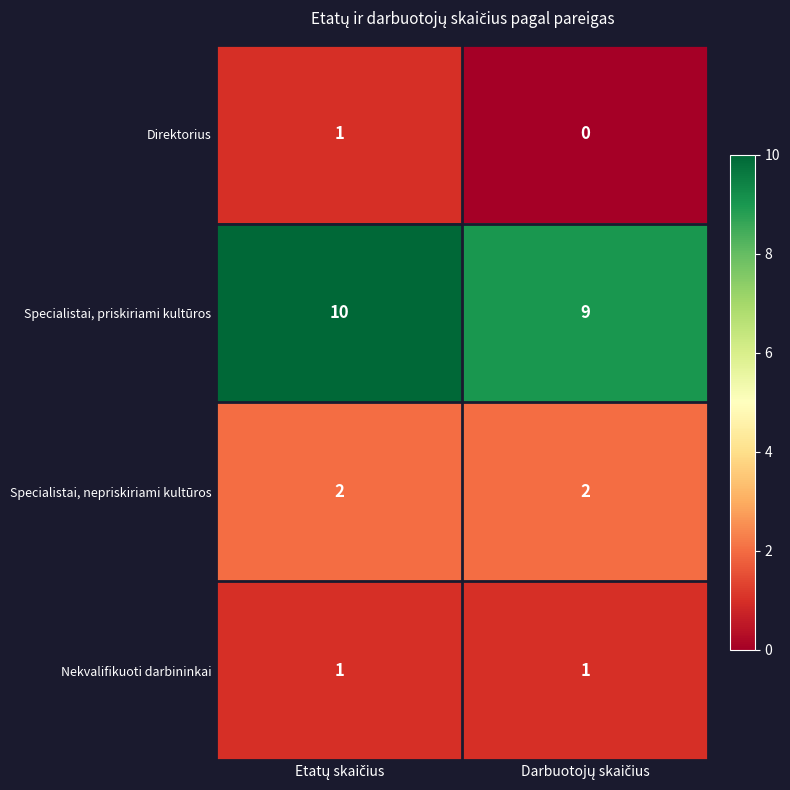

Which series has the largest total across all categories?

Specialistai, priskiriami kultūros